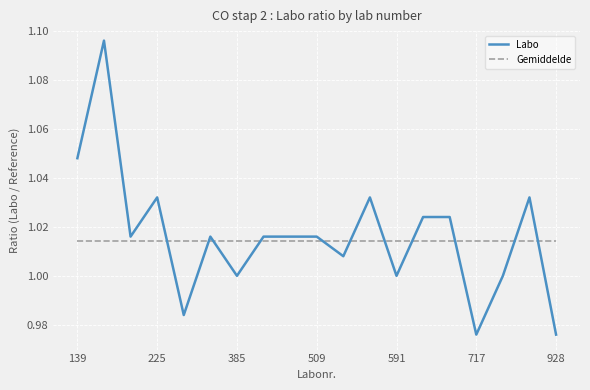

List the series in order of their peak value, highest first.

Labo, Gemiddelde